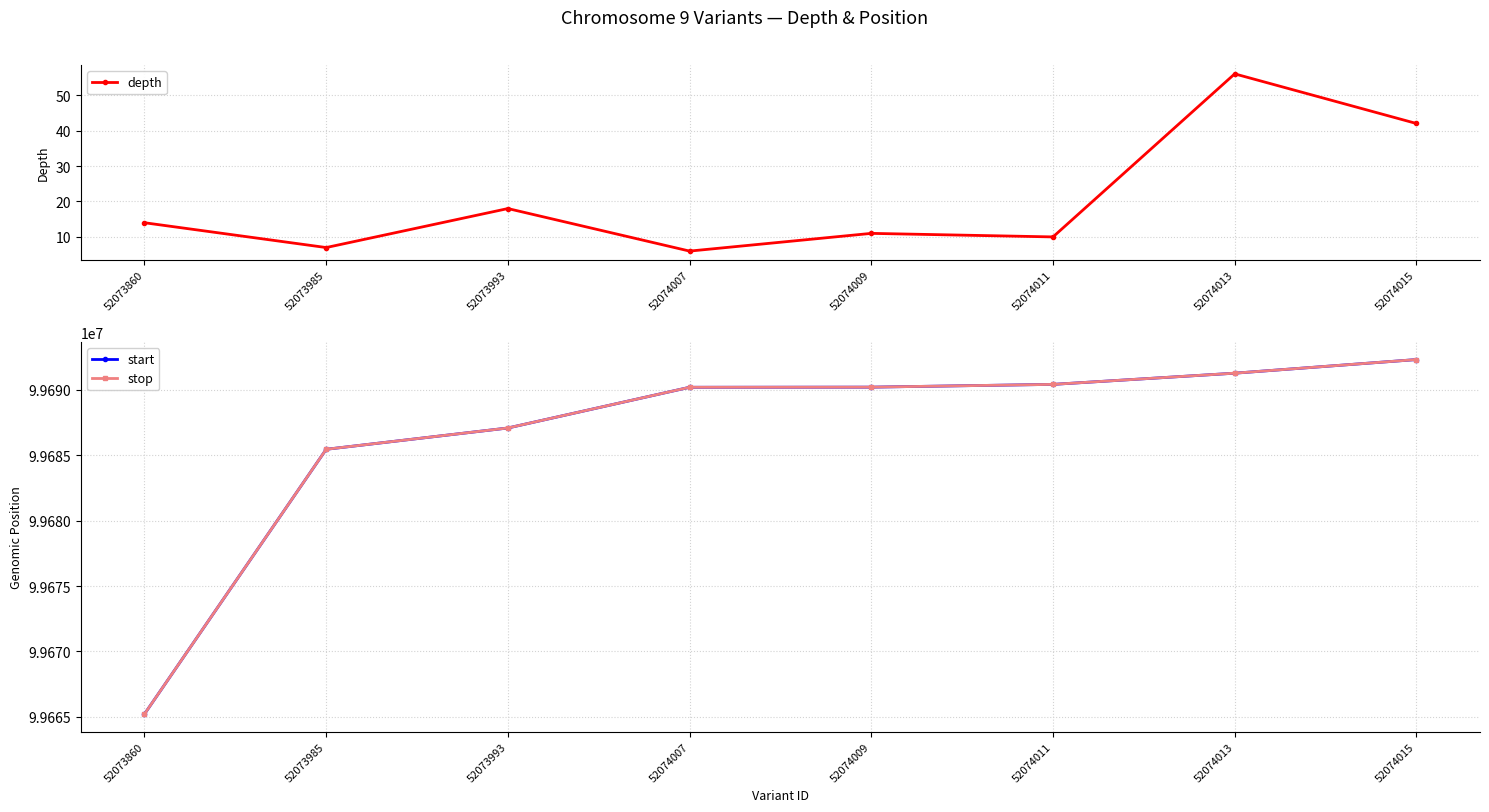

Between 52073860 and 52074013, which is larger?

52074013